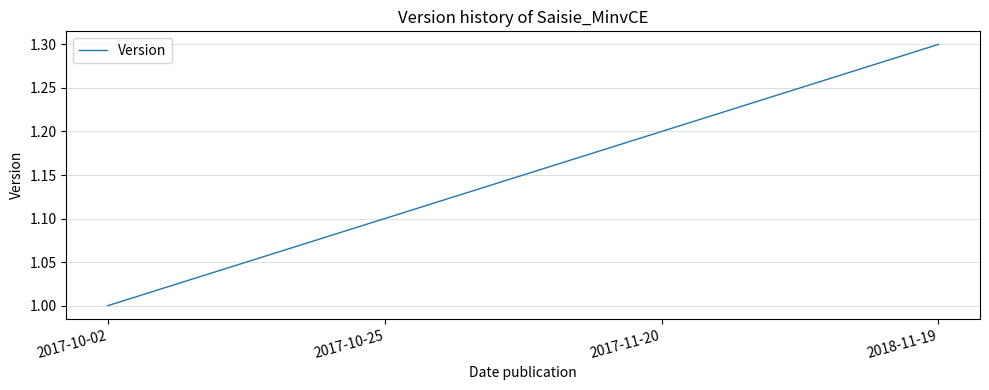

What is the change in value from 2017-10-25 to 2017-11-20?

+0.1